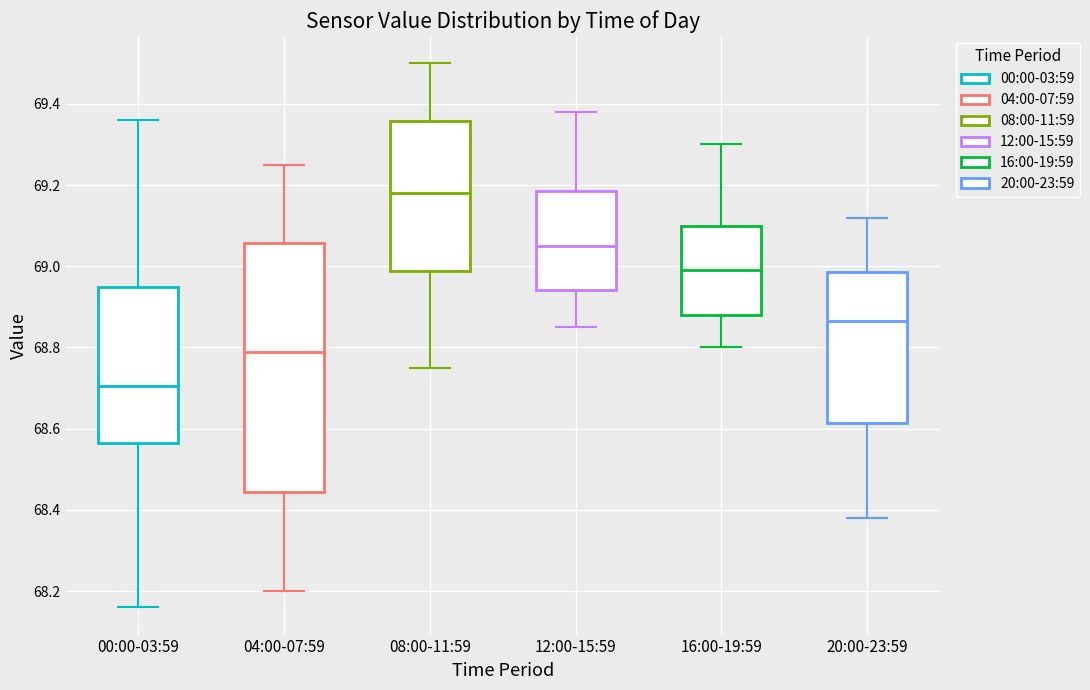

Reading left to right, transcribe this box plot: for each box, give where its median line is, the range the box spans, and where its two whiskers end, as read against the y-axis. The values are not printed on the chart, so give them approximately, as read against the axis.

00:00-03:59: median 68.70, box 68.56 to 68.96, whiskers 68.16 to 69.36
04:00-07:59: median 68.80, box 68.44 to 69.06, whiskers 68.20 to 69.26
08:00-11:59: median 69.18, box 68.98 to 69.36, whiskers 68.76 to 69.50
12:00-15:59: median 69.06, box 68.94 to 69.18, whiskers 68.86 to 69.38
16:00-19:59: median 69.00, box 68.88 to 69.10, whiskers 68.80 to 69.30
20:00-23:59: median 68.86, box 68.62 to 68.98, whiskers 68.38 to 69.12